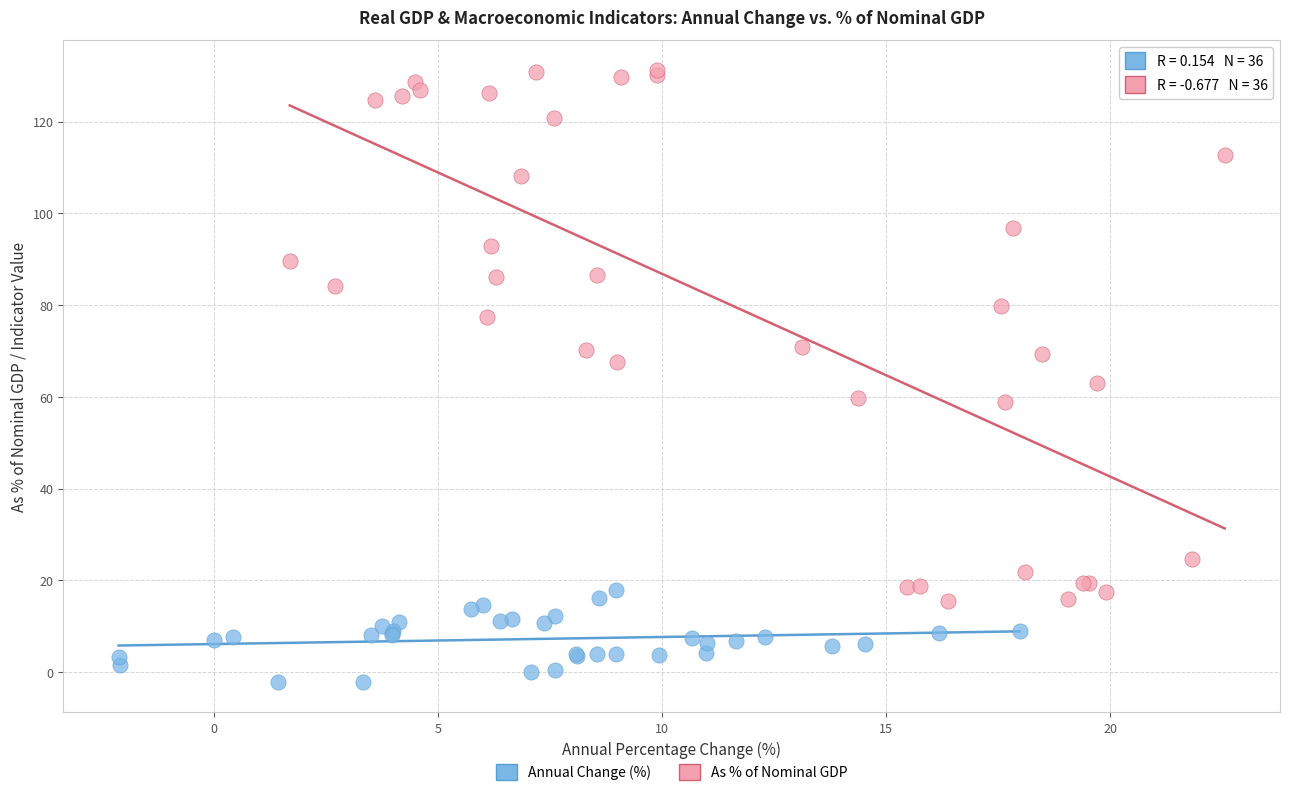

Which series contains the highest Y value?

As % of Nominal GDP